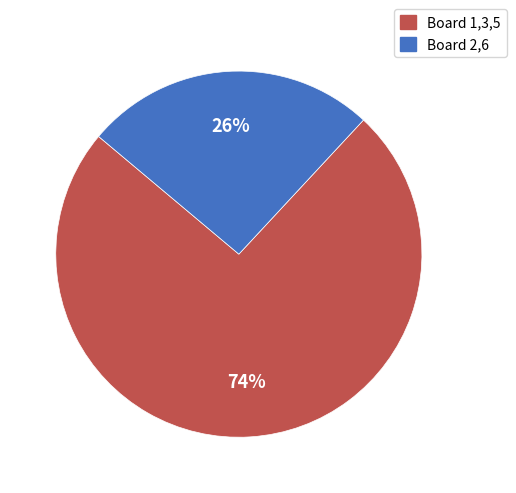

To the nearest percent, what is the difference between the largest and smallest slice percentages?

48%